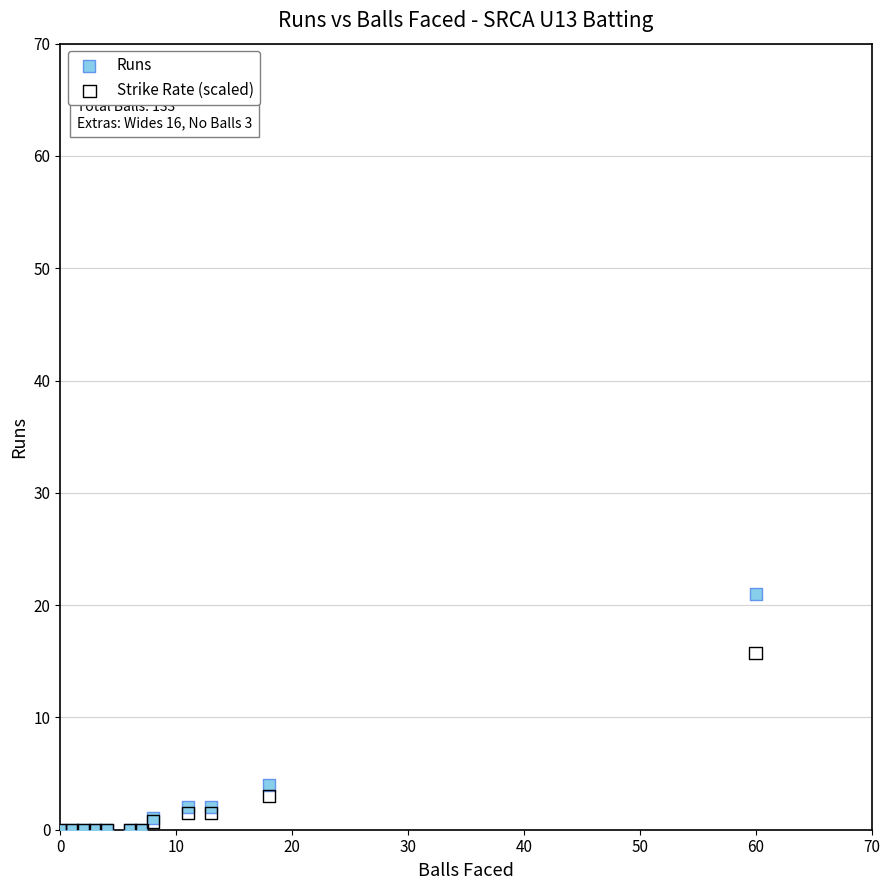

In the Strike Rate (scaled) series, what Y value is closest to 7?

3.0